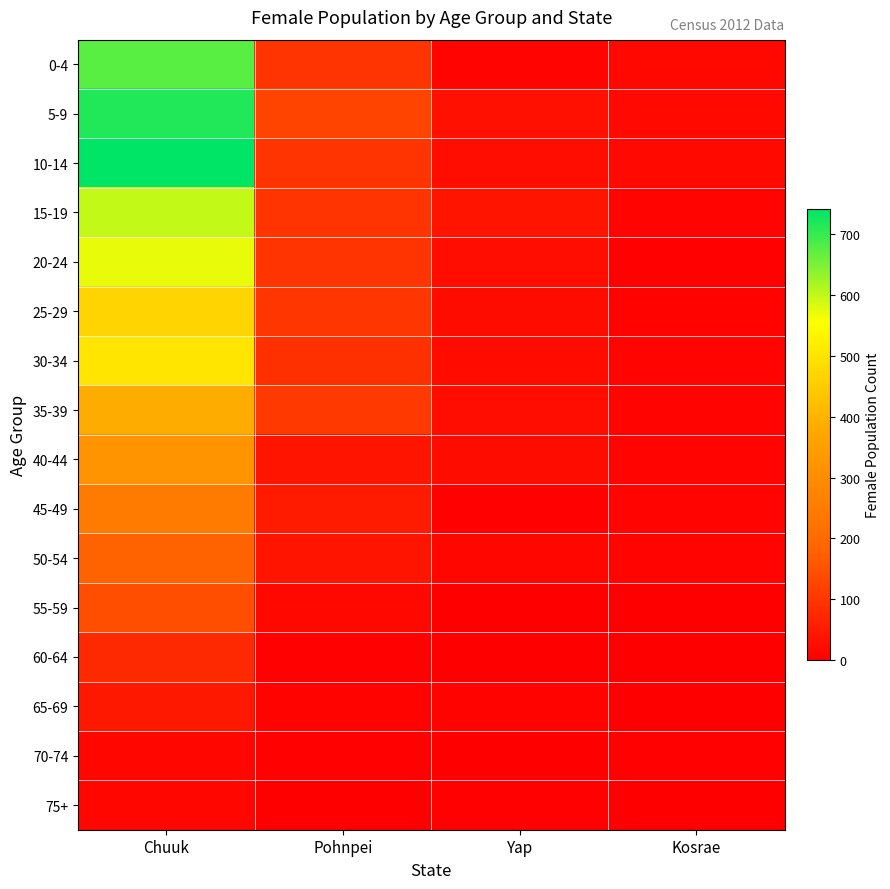

Which has a higher value, Chuuk or Yap?

Chuuk